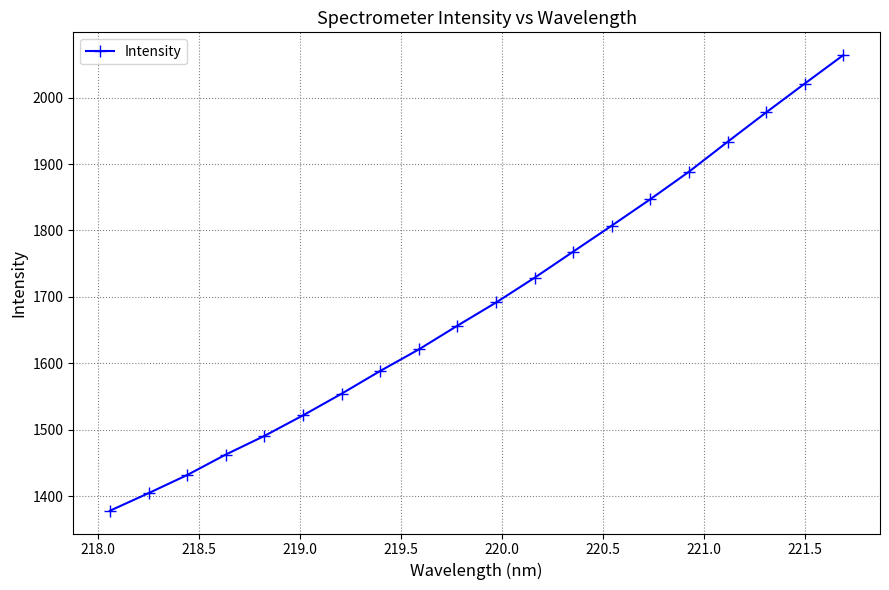

What is the value of the 18th point from the left?

1977.9